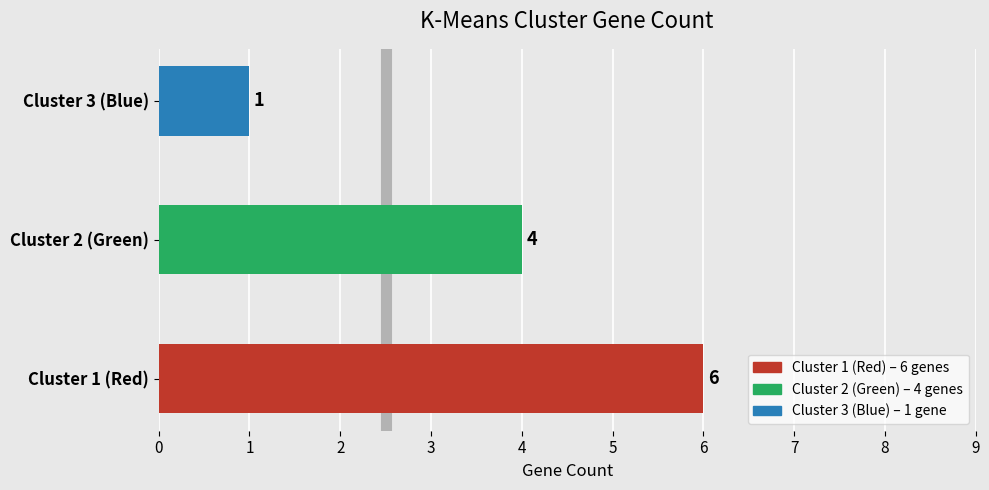

Approximately how many times larger is the value at Cluster 2 (Green) compared to Cluster 3 (Blue)?

4.0